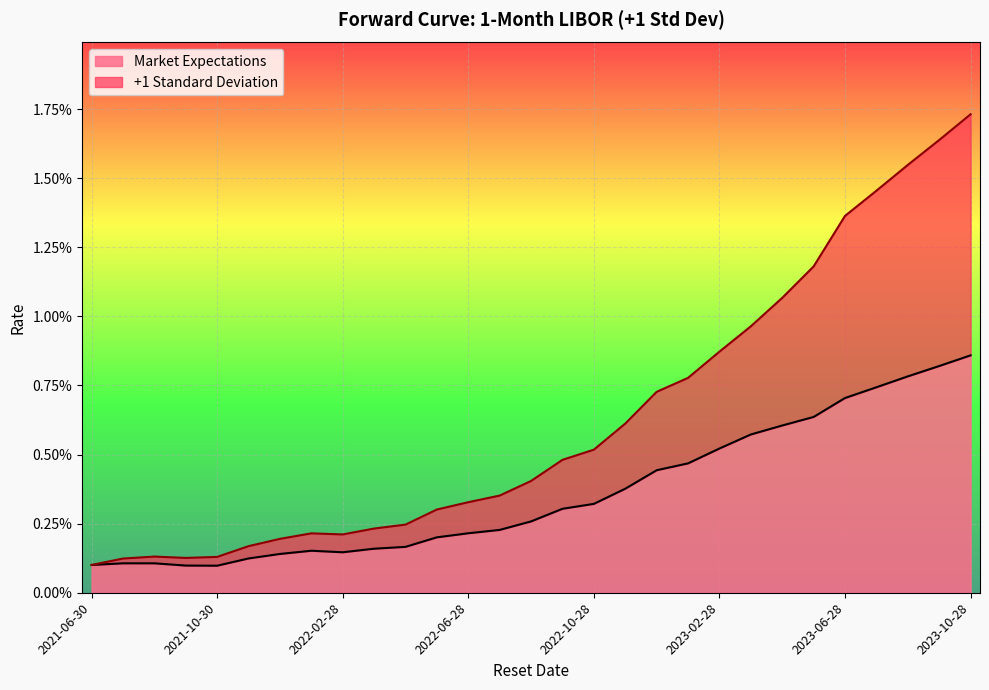

Which series has the largest range (max minus min)?

+1 Standard Deviation